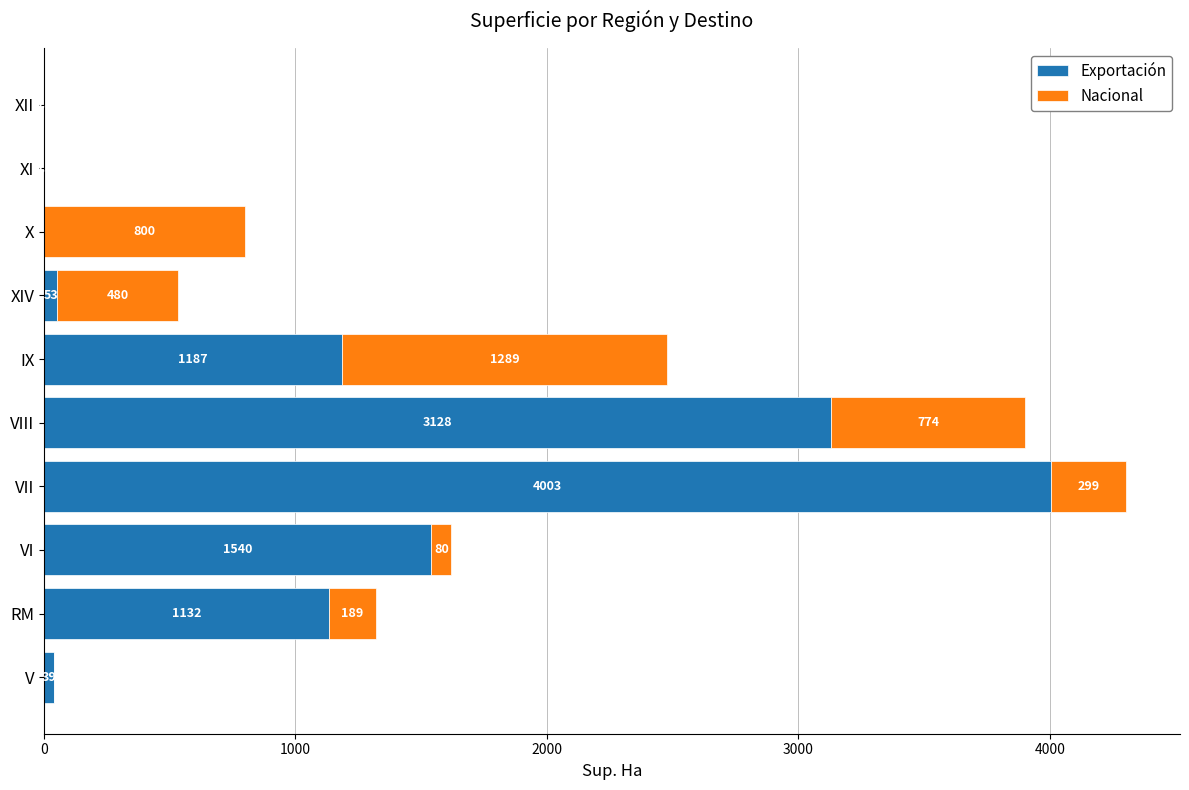

What is the total value across all series at VIII?

3902.0